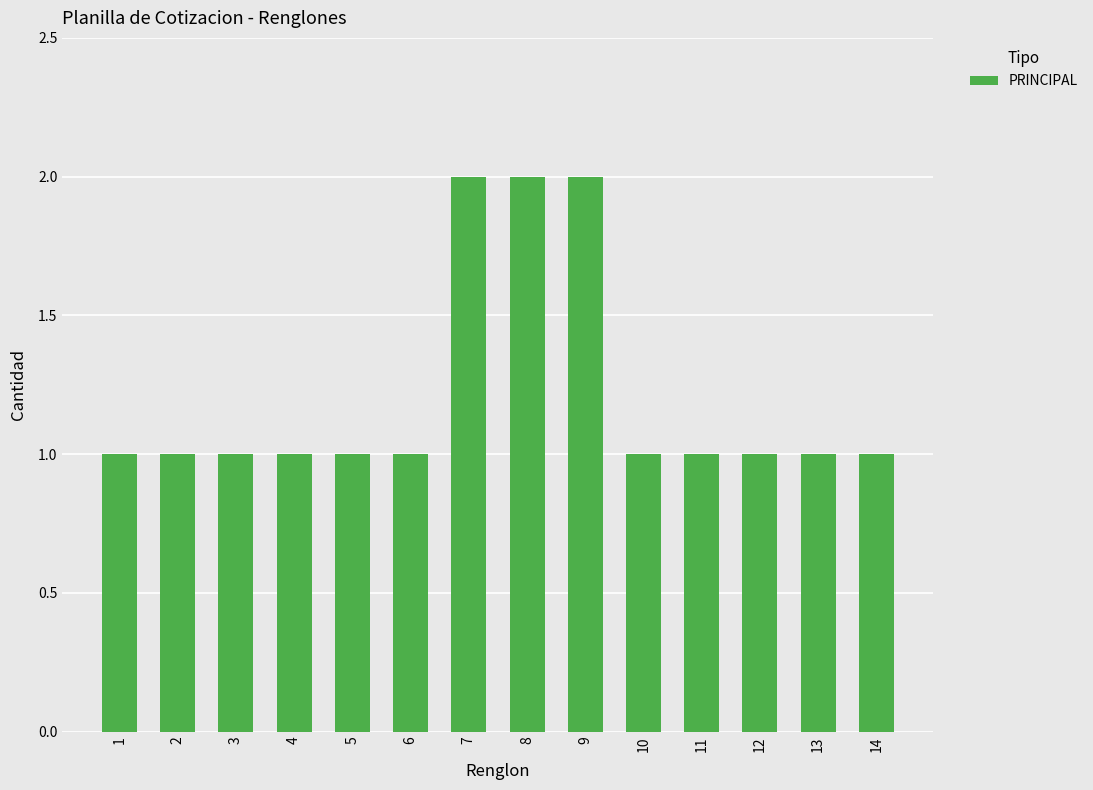

The value at 7 is 3. True or false?

False